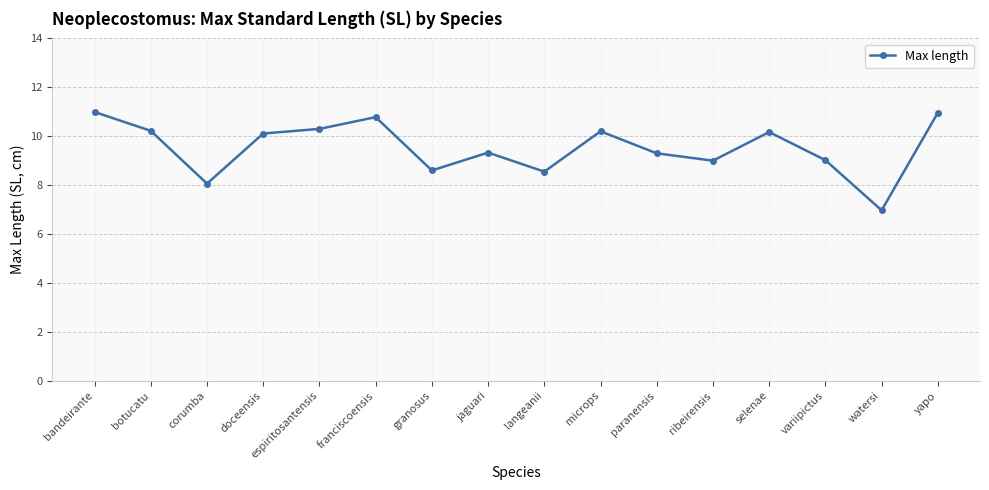

How many lines are shown in the chart?

1